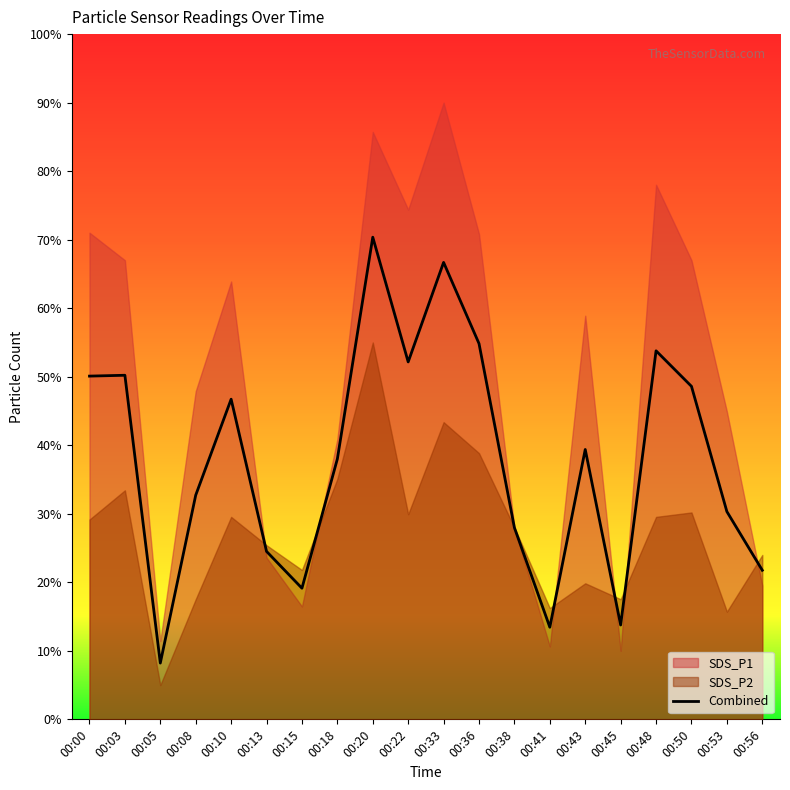

Between 00:08 and 00:41, which is larger?

00:08